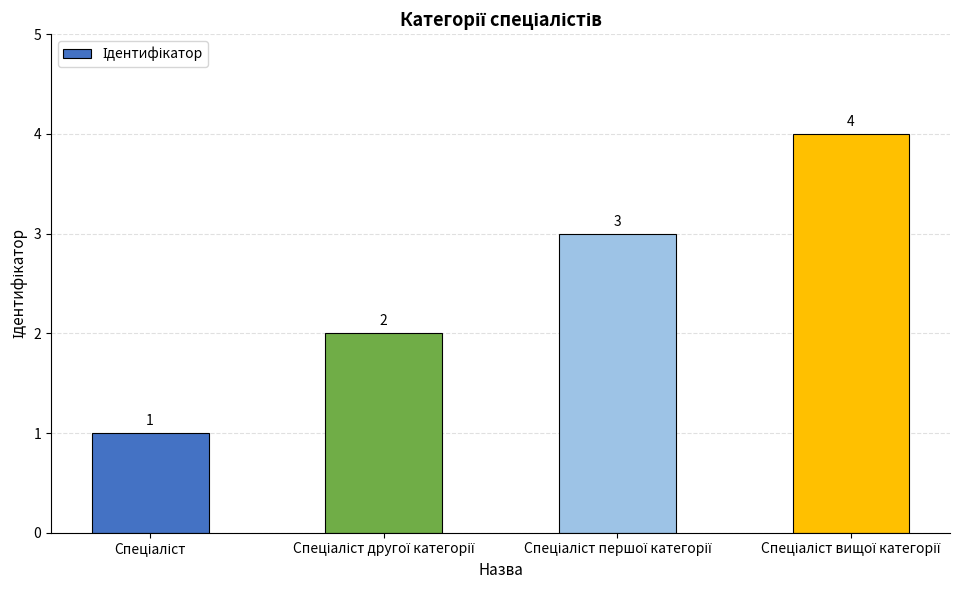

What is the difference between the maximum and second lowest values?

2